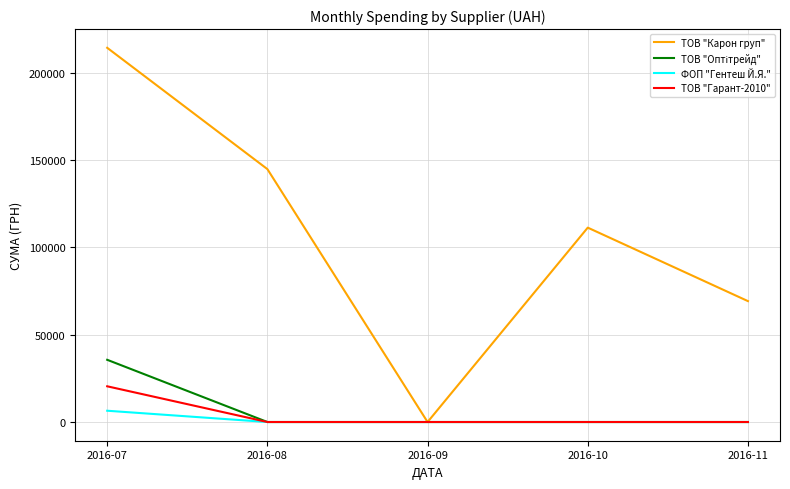

What is the maximum value for ТОВ "Карон груп"?

214373.3